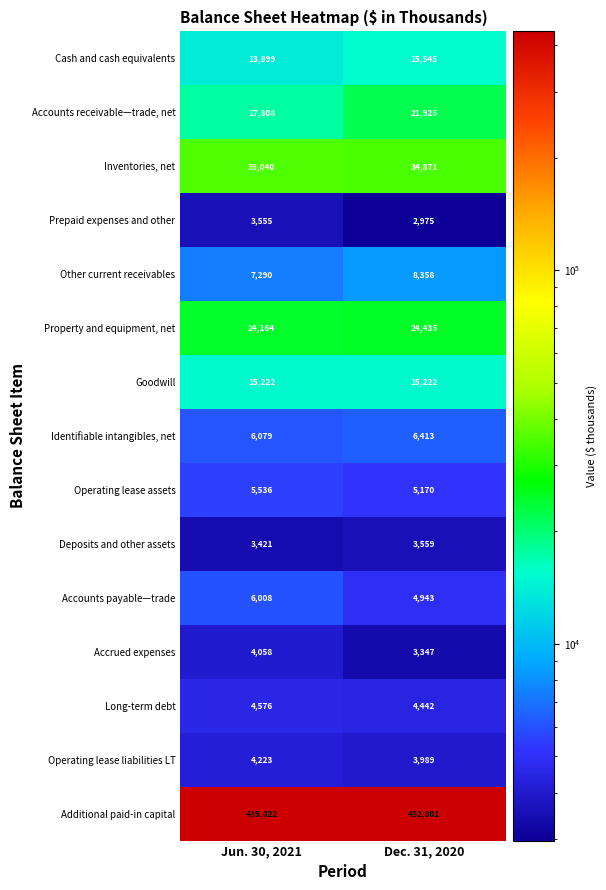

The value of Accounts payable—trade at Jun. 30, 2021 is 6008. True or false?

True